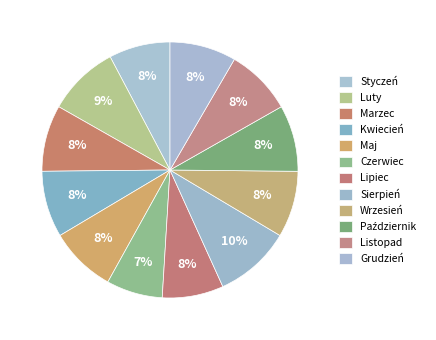

To the nearest percent, what is the difference between the largest and smallest slice percentages?

3%